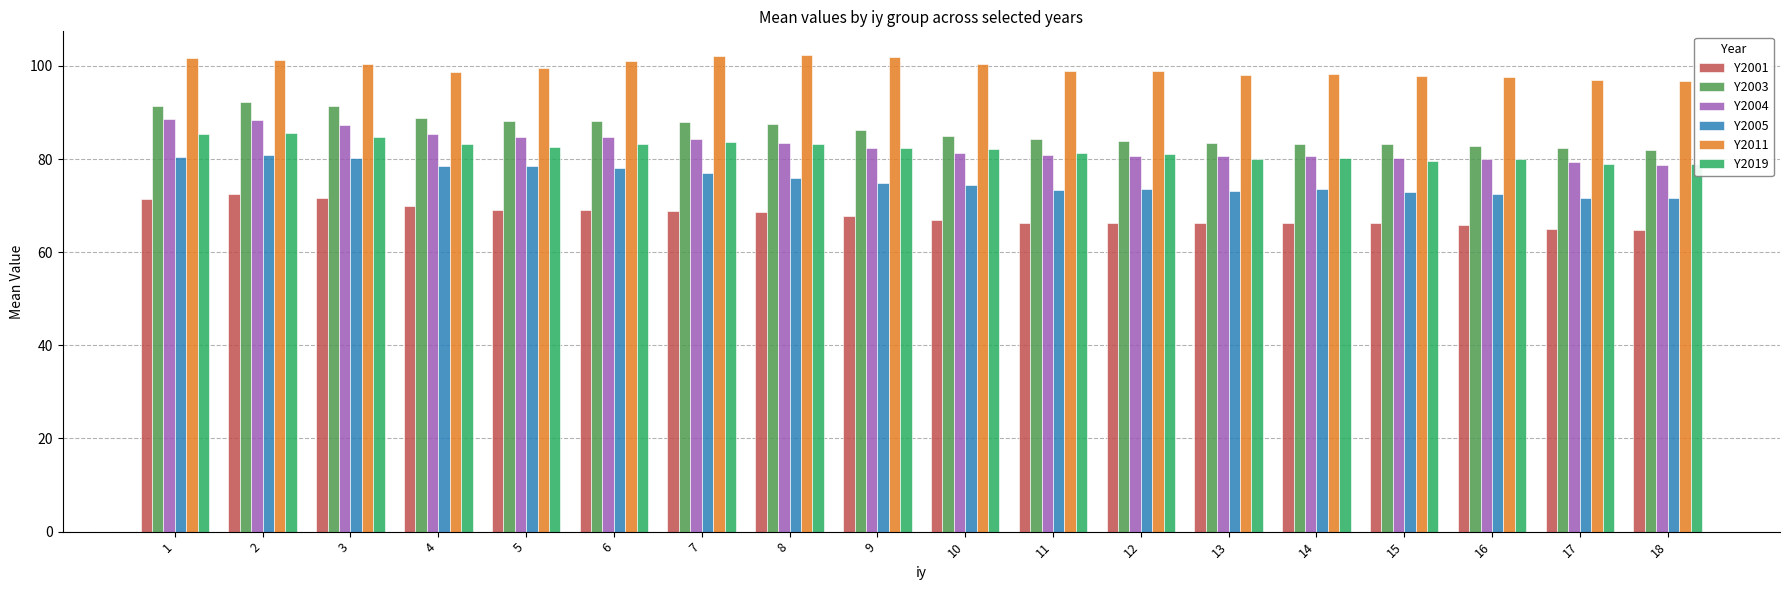

How many groups of bars are there?

18